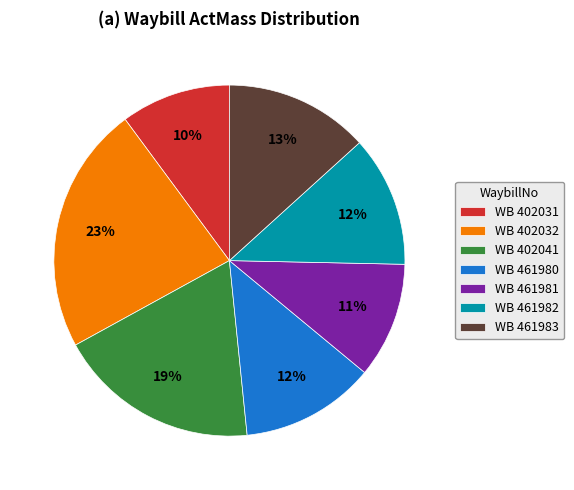

Do WB 461982 and WB 461980 together represent more than half of the pie?

No